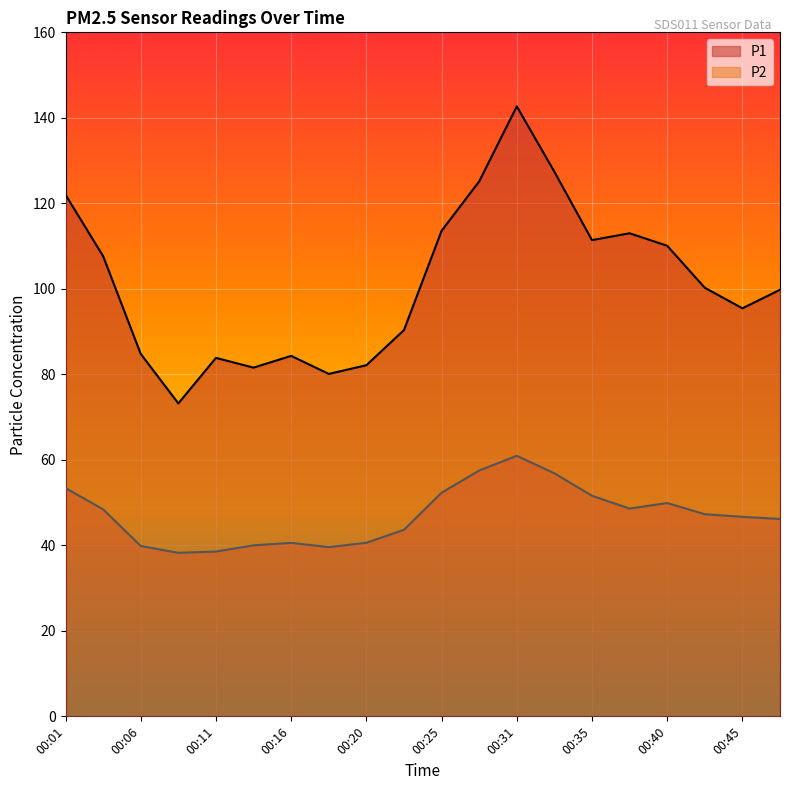

How many lines are shown in the chart?

2